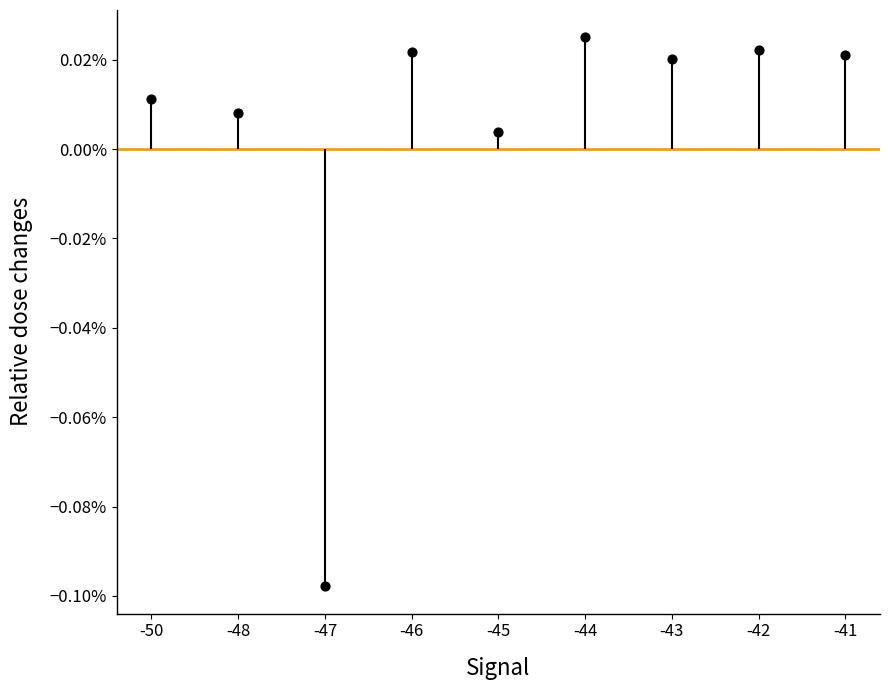

Which has a higher value, -50 or -46?

-46